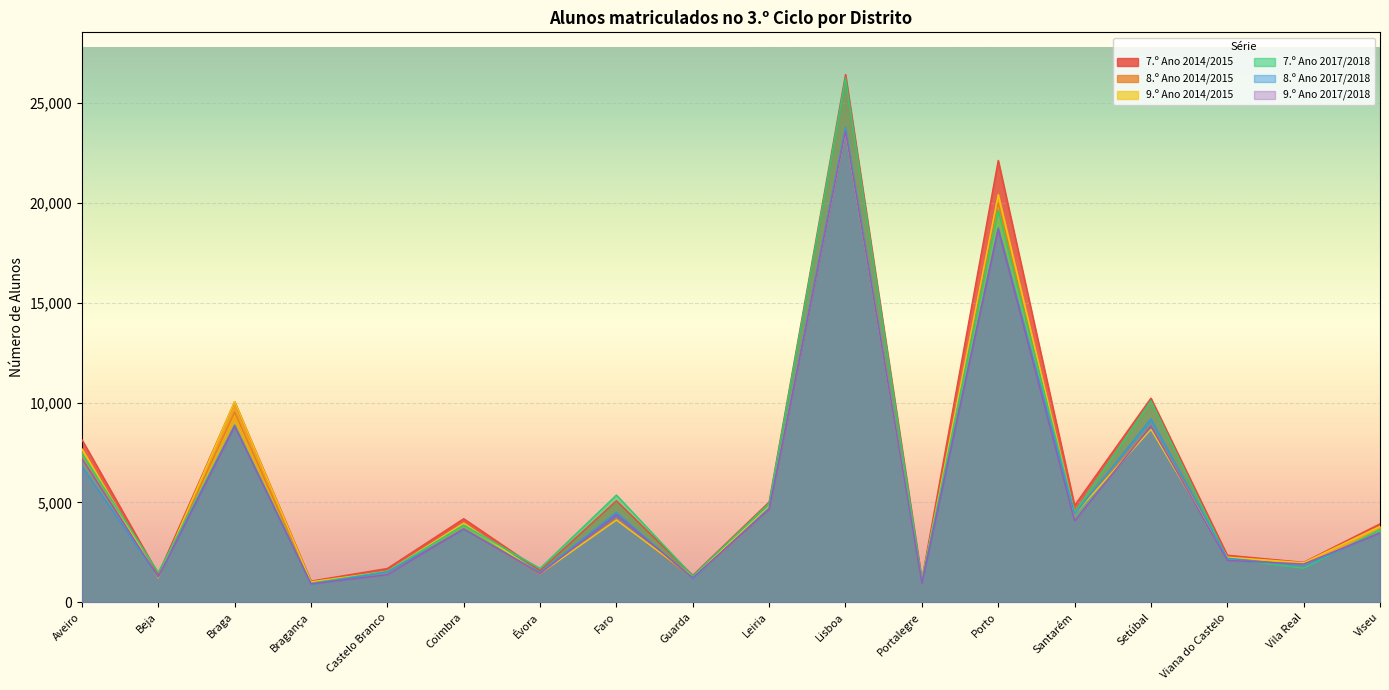

Is it true that 9.º Ano 2017/2018 equals 1229 at Guarda?

True